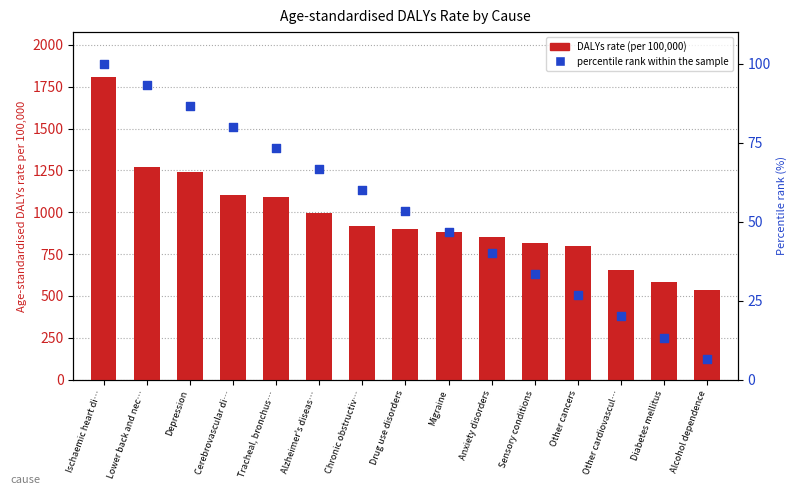

Which series contains the lowest Y value?

percentile rank within the sample